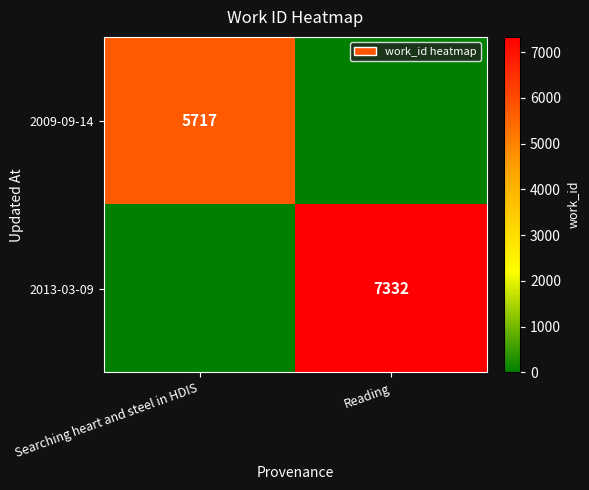

True or false: 2013-03-09 has a value of 7332 at Reading.

True